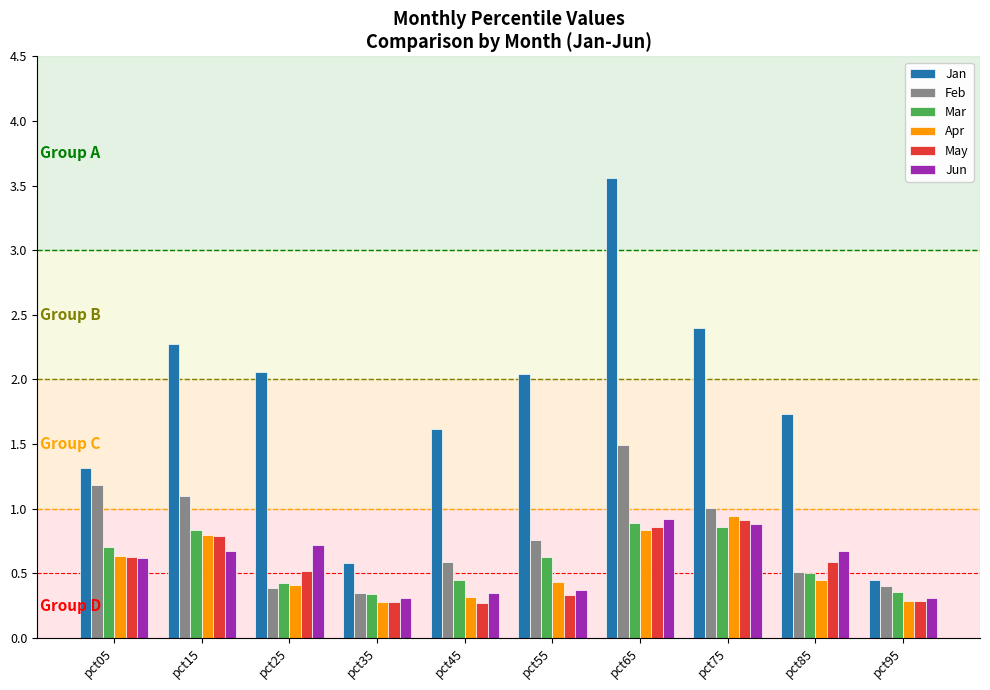

What is the value of the May bar at the 7th from the left?

0.9